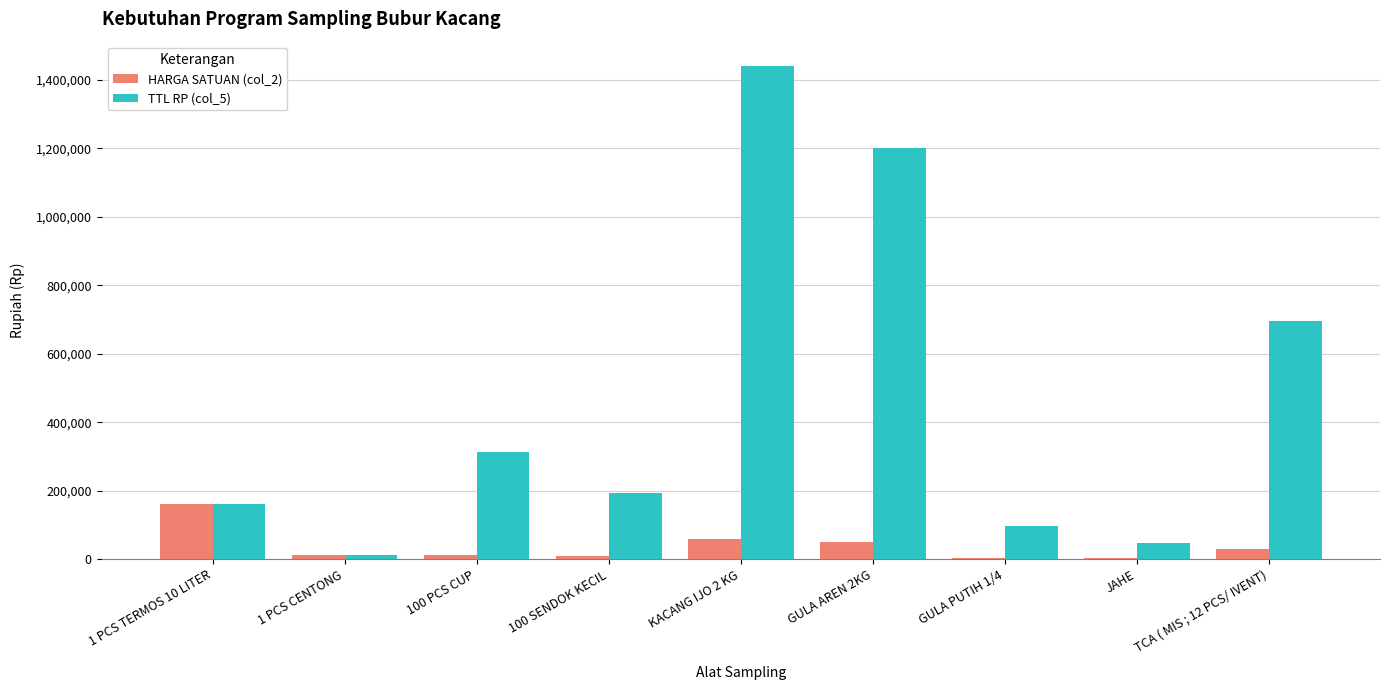

The value of HARGA SATUAN (col_2) at 1 PCS CENTONG is 12500. True or false?

True